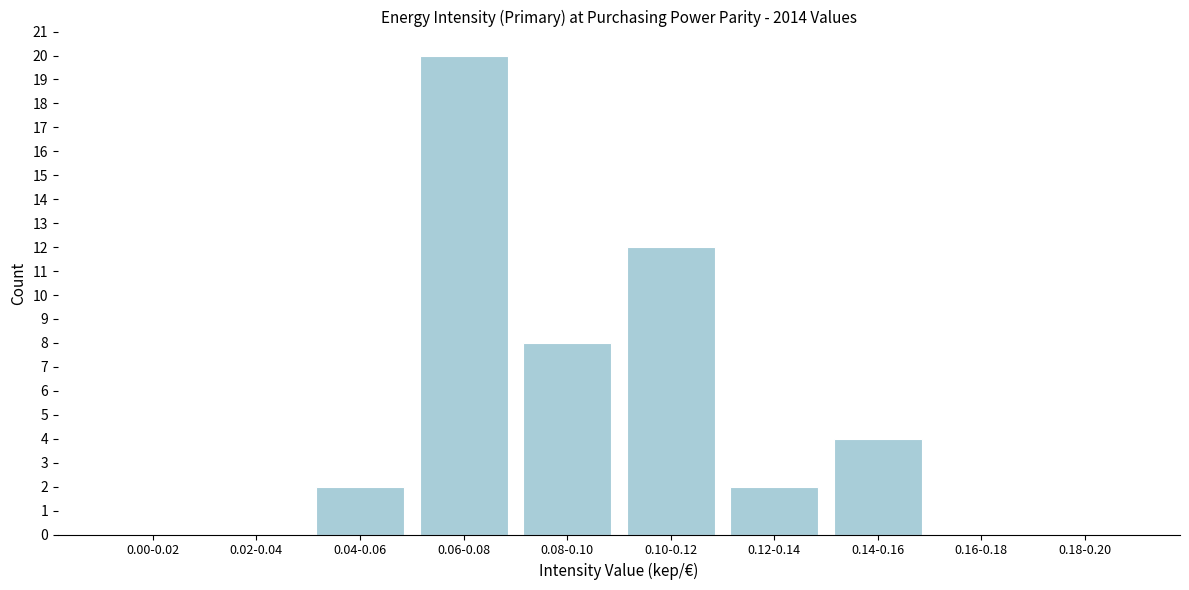

Reading left to right, transcribe all the data shown in this chart.

0.00-0.02=0	0.02-0.04=0	0.04-0.06=2	0.06-0.08=20	0.08-0.10=8	0.10-0.12=12	0.12-0.14=2	0.14-0.16=4	0.16-0.18=0	0.18-0.20=0